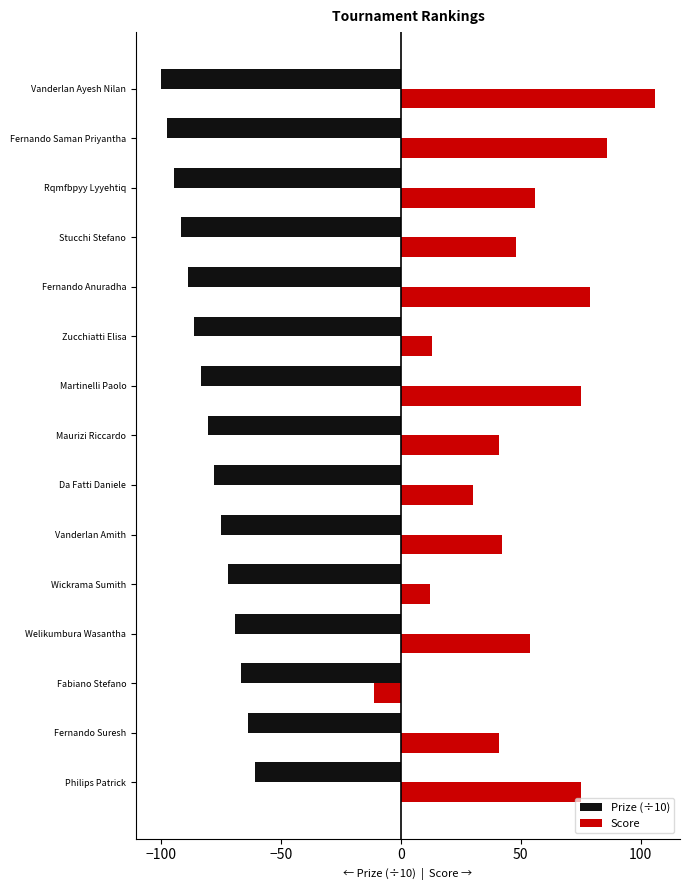

How many values in the Prize (÷10) series exceed -80?

7